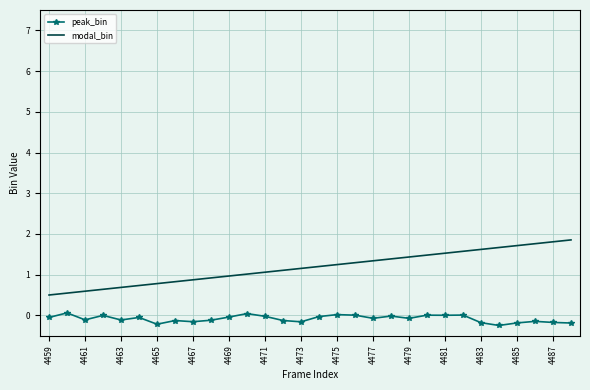

What is the greatest value displayed?

1.9